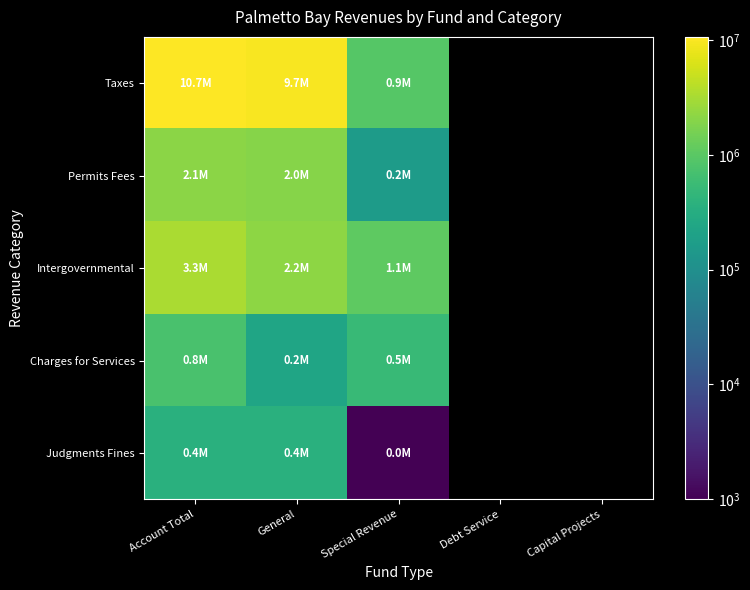

How many positive values does the Taxes series have?

3